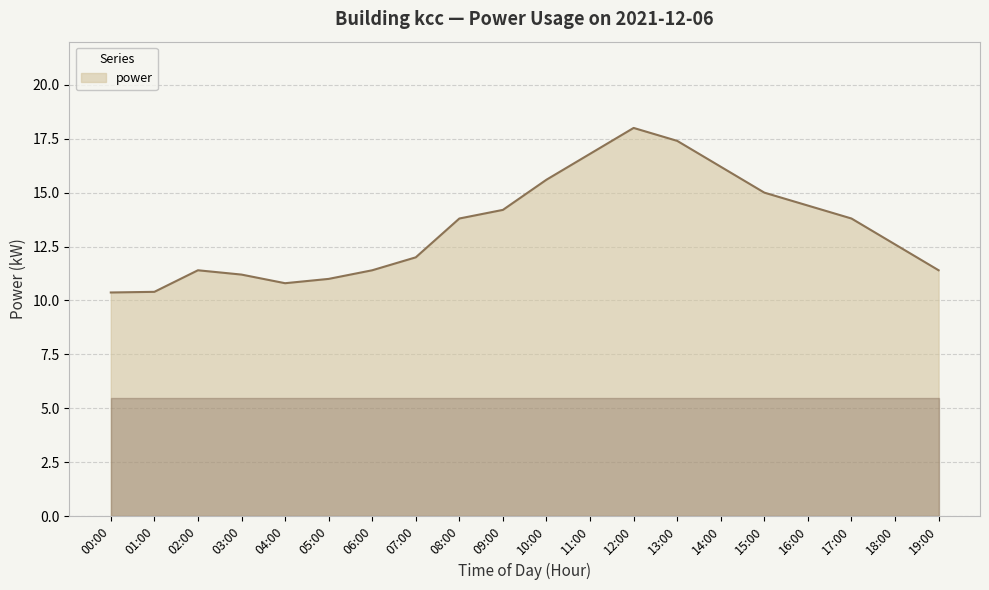

Where is the first local maximum?

02:00